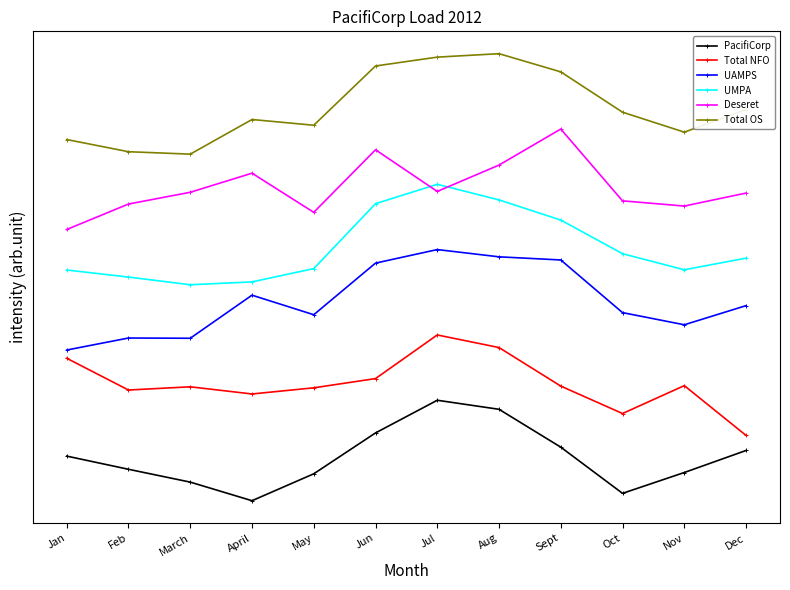

What are all the series names shown in the legend?

PacifiCorp, Total NFO, UAMPS, UMPA, Deseret, Total OS